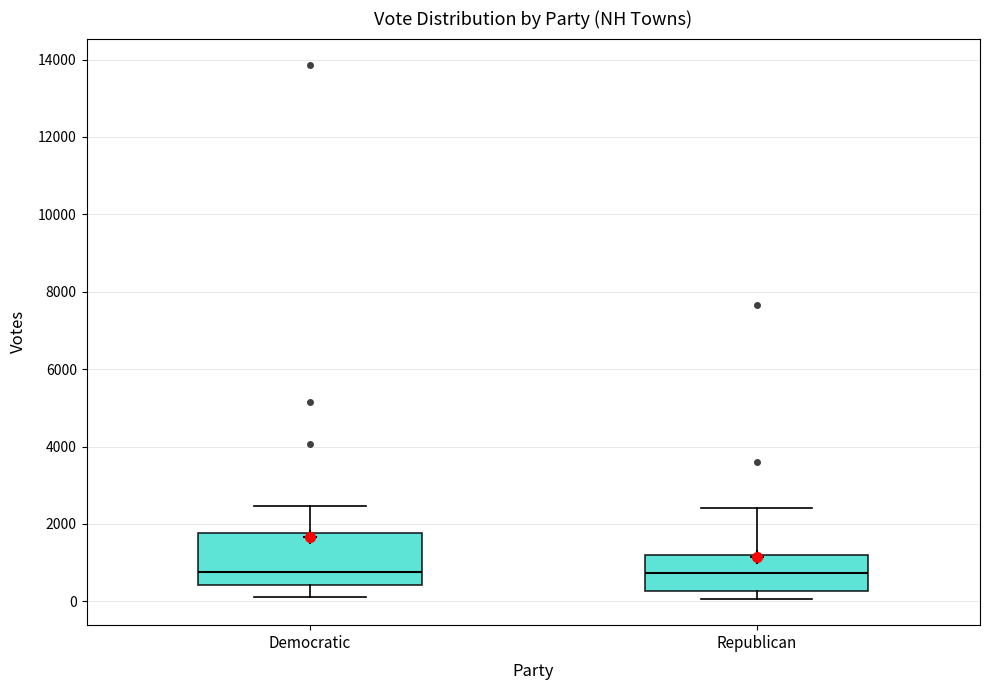

Comparing the boxes themselves (not the whiskers), which one is the tallest?

Democratic